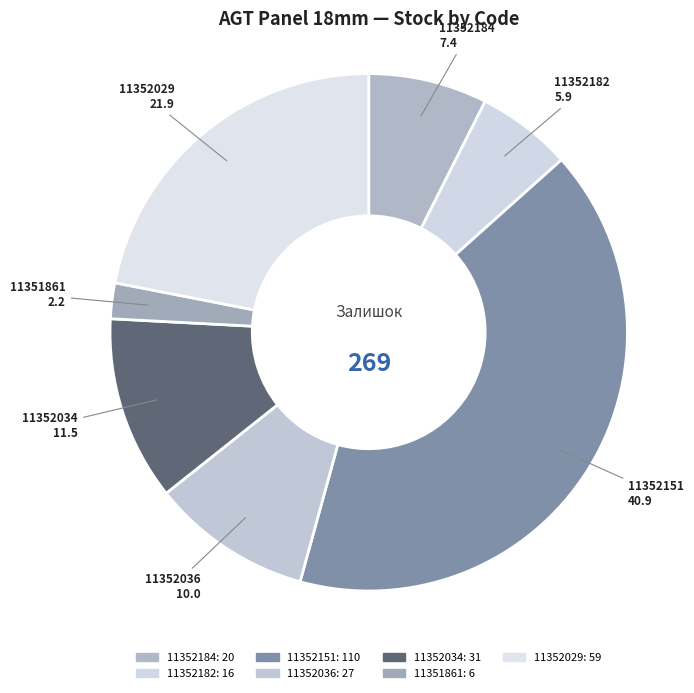

How many segments does this pie chart have?

7